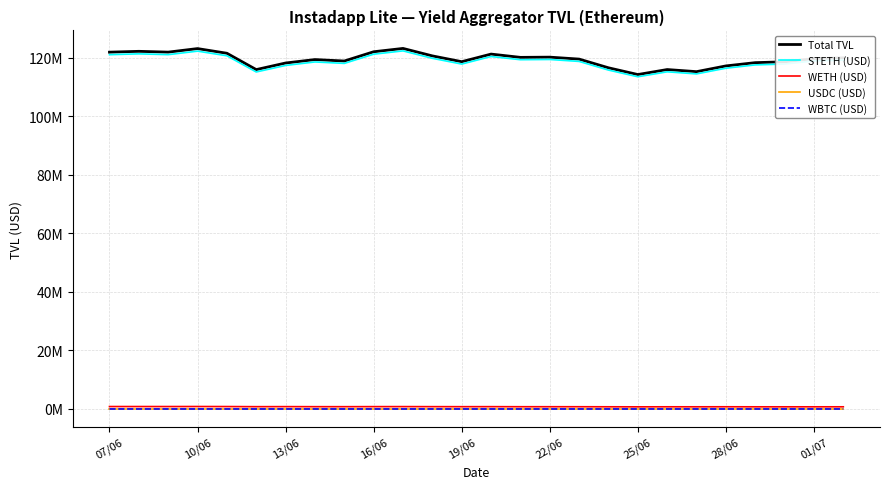

Does the chart display data point markers on the line(s)?

No